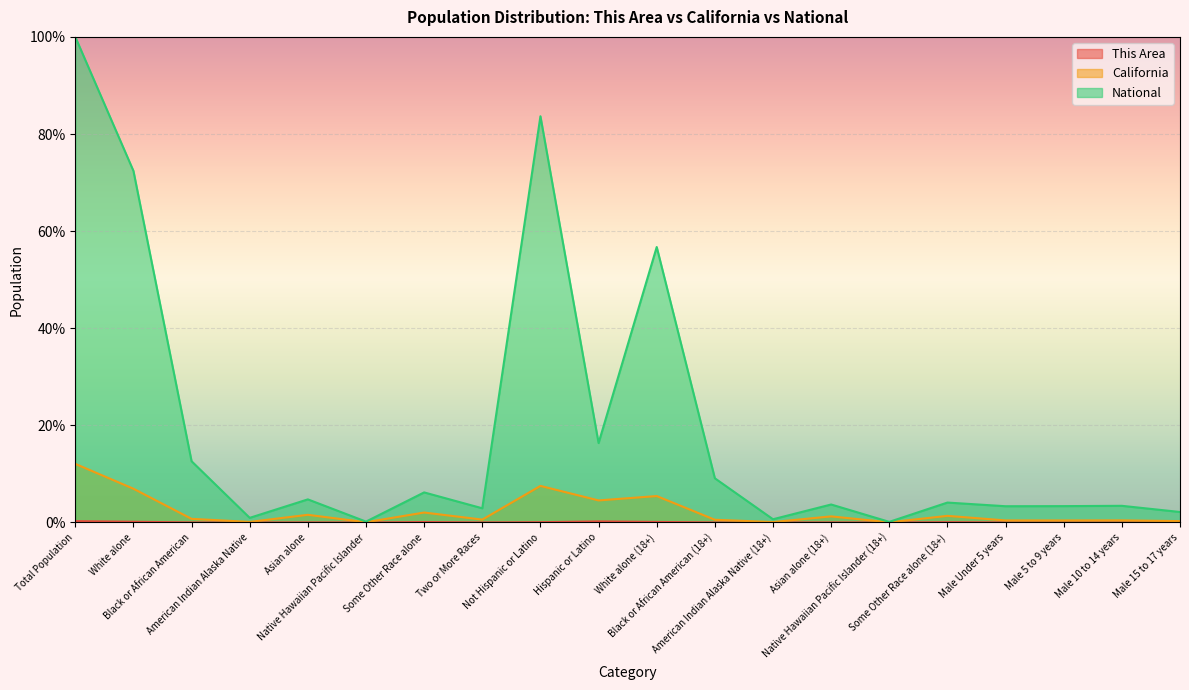

Reading right to left, list all the values displayed in this chart.

This Area: Male 15 to 17 years=0.0	Male 10 to 14 years=0.0	Male 5 to 9 years=0.0	Male Under 5 years=0.0	Some Other Race alone (18+)=0.1	Native Hawaiian Pacific Islander (18+)=0.0	Asian alone (18+)=0.0	American Indian Alaska Native (18+)=0.0	Black or African American (18+)=0.0	White alone (18+)=0.1	Hispanic or Latino=0.2	Not Hispanic or Latino=0.1	Two or More Races=0.0	Some Other Race alone=0.1	Native Hawaiian Pacific Islander=0.0	Asian alone=0.0	American Indian Alaska Native=0.0	Black or African American=0.0	White alone=0.1	Total Population=0.3
California: Male 15 to 17 years=0.3	Male 10 to 14 years=0.4	Male 5 to 9 years=0.4	Male Under 5 years=0.4	Some Other Race alone (18+)=1.4	Native Hawaiian Pacific Islander (18+)=0.0	Asian alone (18+)=1.3	American Indian Alaska Native (18+)=0.1	Black or African American (18+)=0.6	White alone (18+)=5.4	Hispanic or Latino=4.5	Not Hispanic or Latino=7.5	Two or More Races=0.6	Some Other Race alone=2.0	Native Hawaiian Pacific Islander=0.0	Asian alone=1.6	American Indian Alaska Native=0.1	Black or African American=0.7	White alone=6.9	Total Population=12.1
National: Male 15 to 17 years=2.2	Male 10 to 14 years=3.4	Male 5 to 9 years=3.4	Male Under 5 years=3.3	Some Other Race alone (18+)=4.1	Native Hawaiian Pacific Islander (18+)=0.1	Asian alone (18+)=3.7	American Indian Alaska Native (18+)=0.7	Black or African American (18+)=9.1	White alone (18+)=56.7	Hispanic or Latino=16.3	Not Hispanic or Latino=83.7	Two or More Races=2.9	Some Other Race alone=6.2	Native Hawaiian Pacific Islander=0.2	Asian alone=4.8	American Indian Alaska Native=0.9	Black or African American=12.6	White alone=72.4	Total Population=100.0